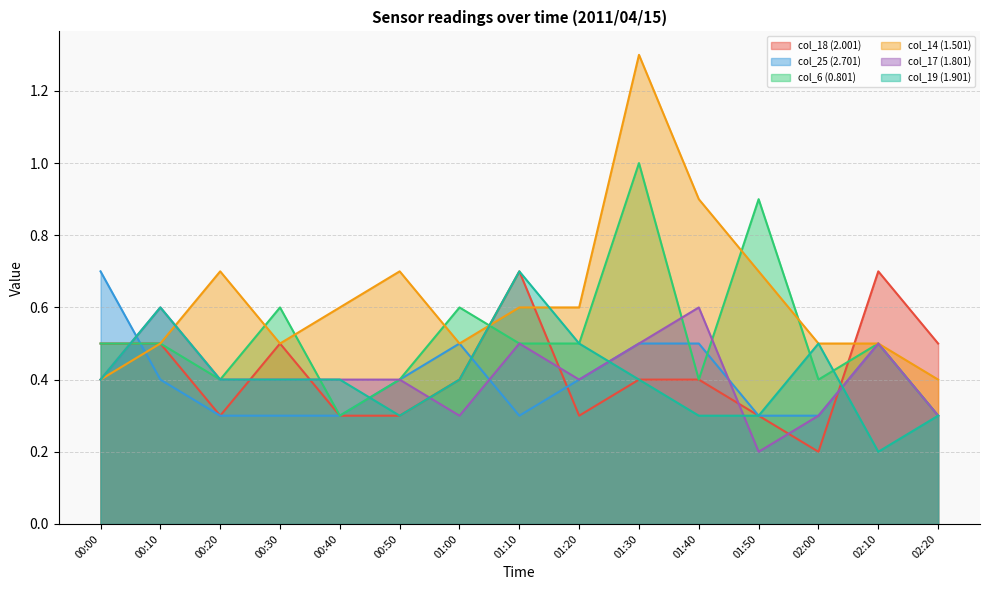

What is the difference between the highest and lowest values at 01:30?

0.9